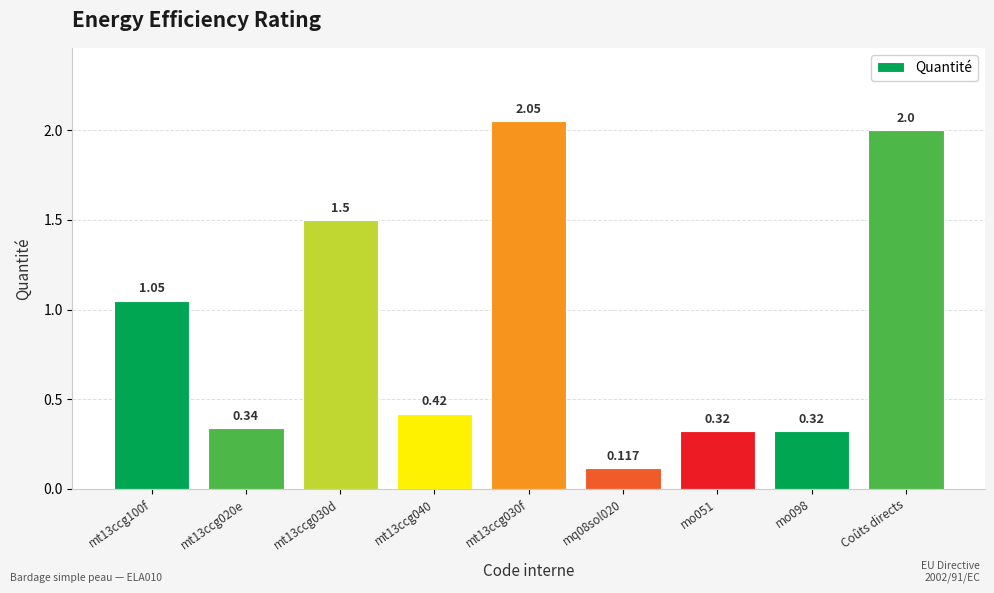

Reading right to left, list all the values displayed in this chart.

Coûts directs=2.0	mo098=0.3	mo051=0.3	mq08sol020=0.1	mt13ccg030f=2.0	mt13ccg040=0.4	mt13ccg030d=1.5	mt13ccg020e=0.3	mt13ccg100f=1.1